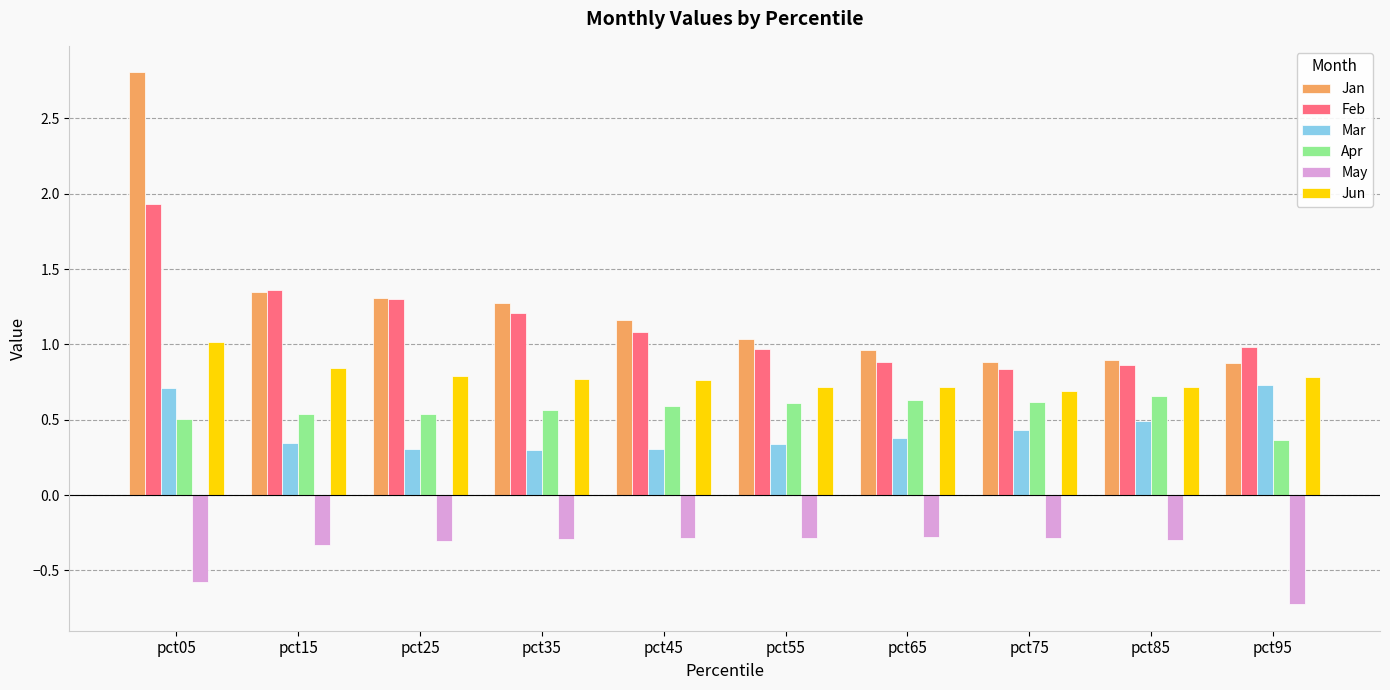

Which series has the largest total across all categories?

Jan